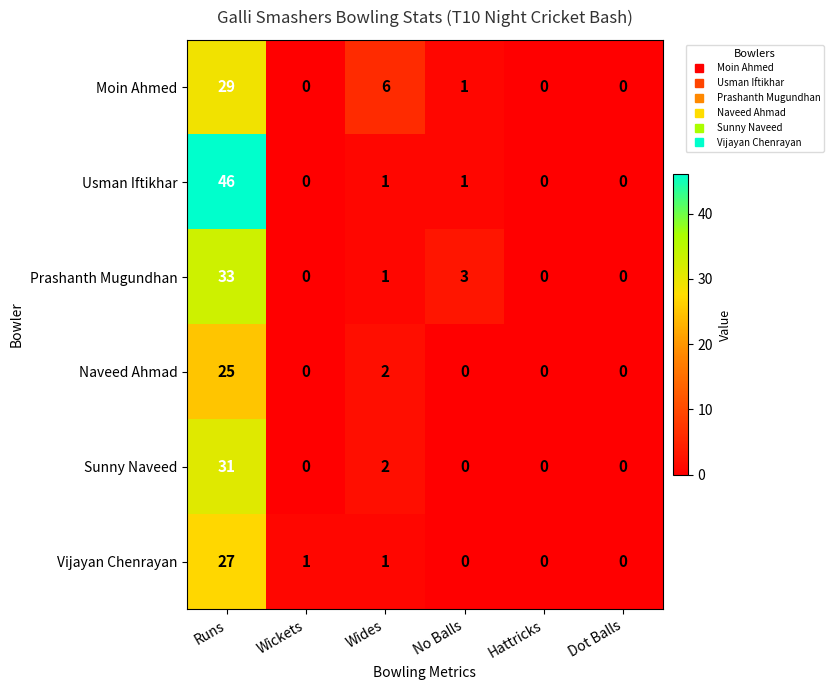

Which series has the largest range (max minus min)?

Usman Iftikhar